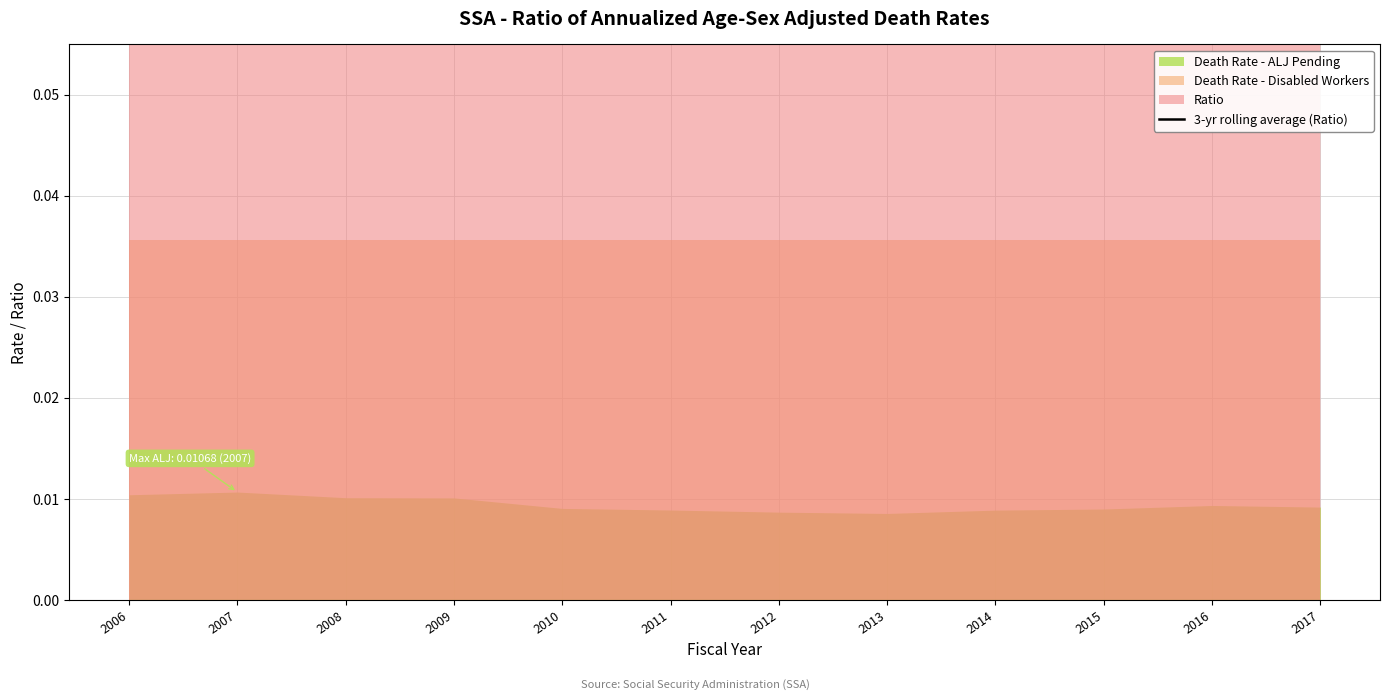

The chart shows a value of 0.1 at 2013. True or false?

False